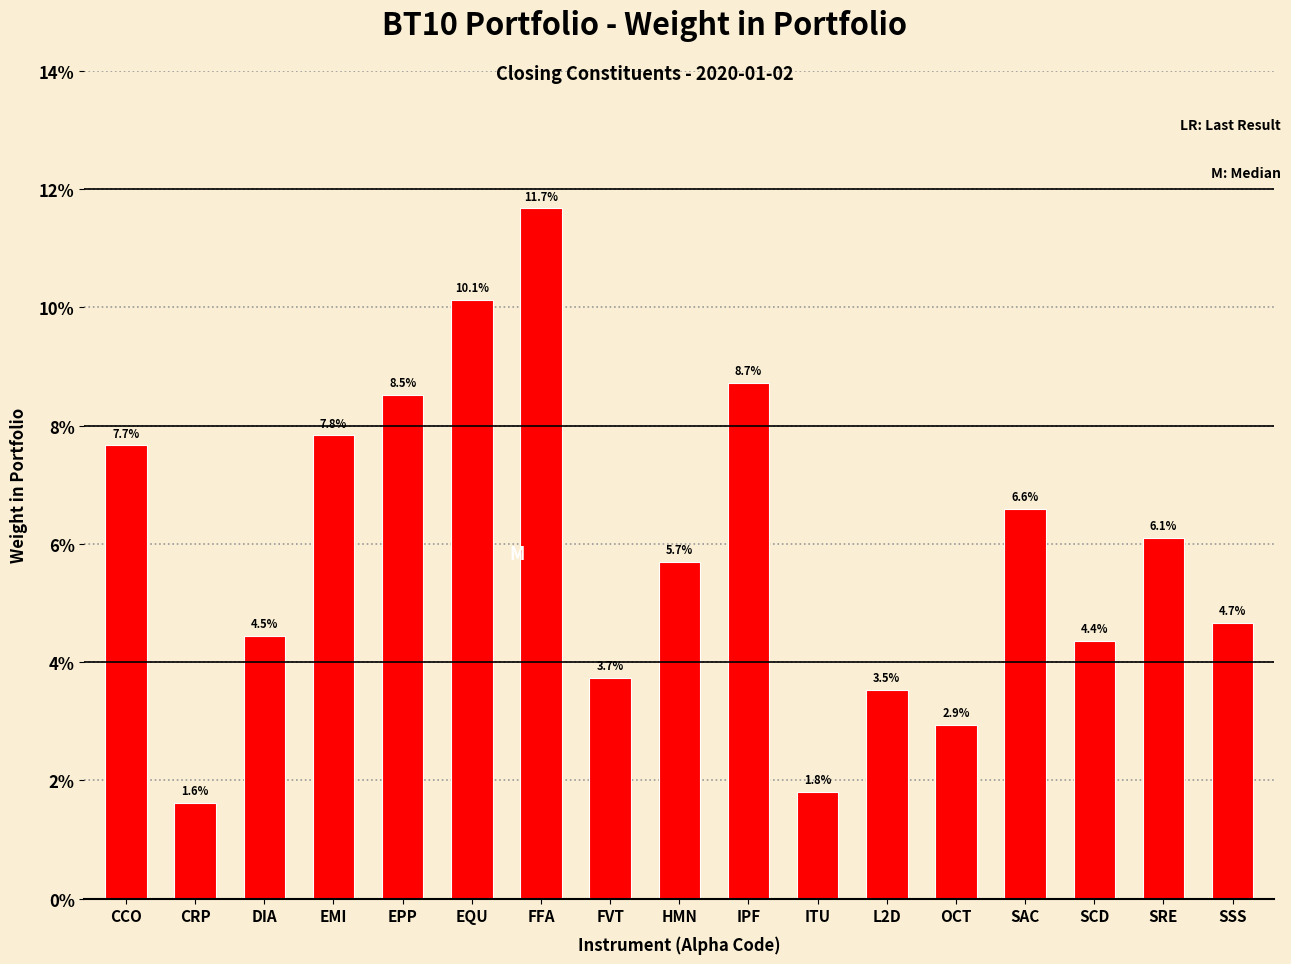

List the labels in order of value, largest first.

FFA, EQU, IPF, EPP, EMI, CCO, SAC, SRE, HMN, SSS, DIA, SCD, FVT, L2D, OCT, ITU, CRP